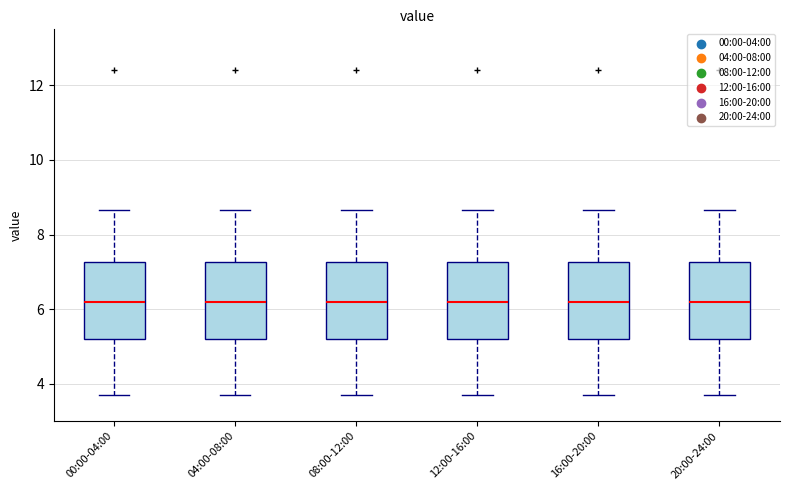

Where does the upper whisker of the box for 12:00-16:00 end on the y-axis? The values are not printed on the chart, so give them approximately, as read against the axis.

8.6